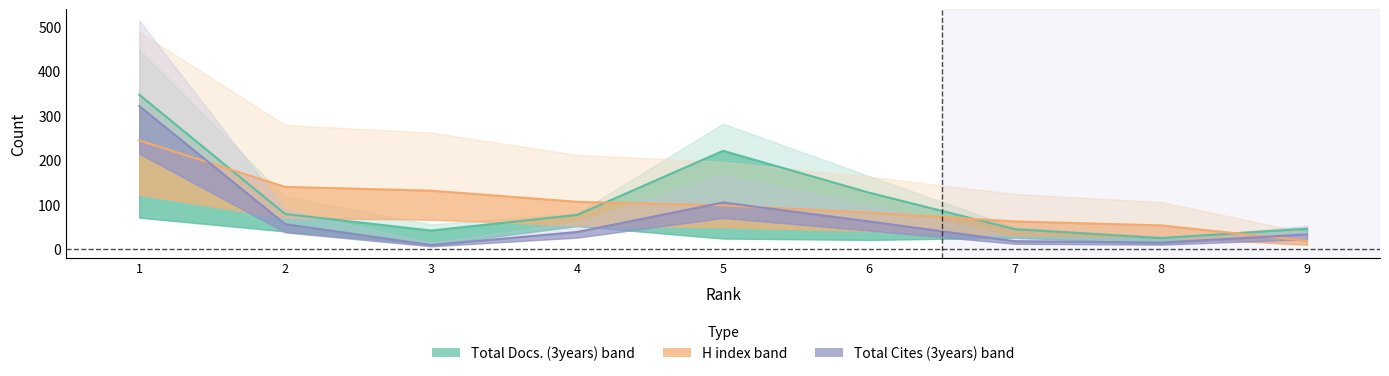

What is the spread (max minus min) of values at 6?

64.5